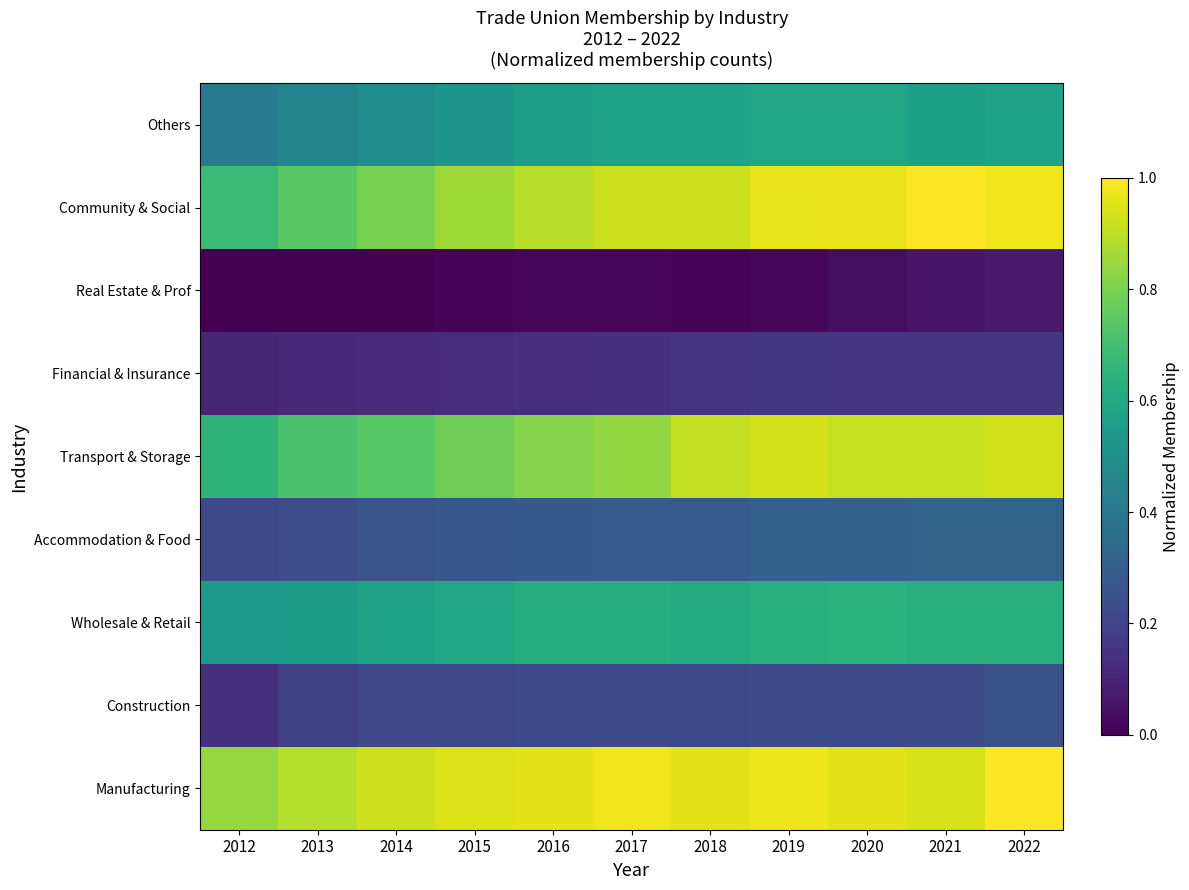

Count the number of categories in the chart.

11